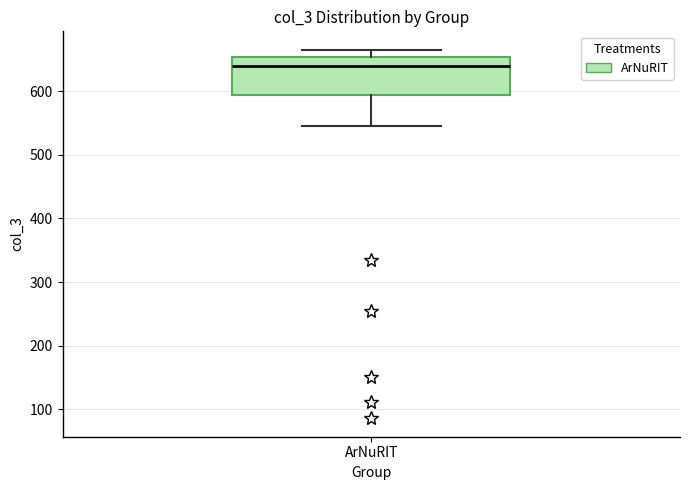

Where is the upper edge of the box for ArNuRIT on the y-axis? The values are not printed on the chart, so give them approximately, as read against the axis.

650